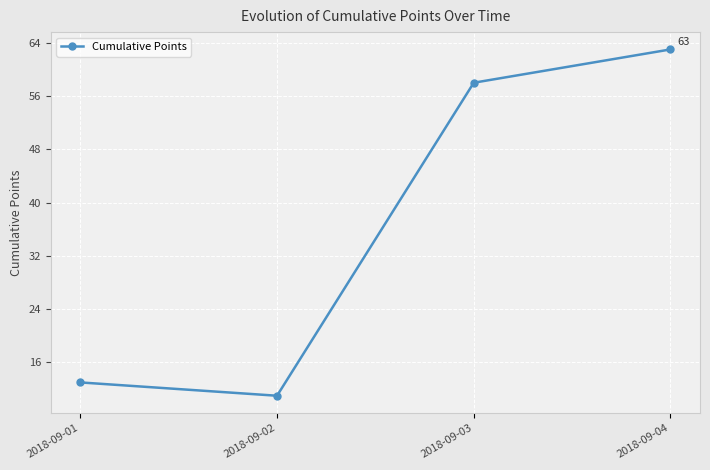

What is the ratio of the value at 2018-09-01 to the value at 2018-09-04?

0.2